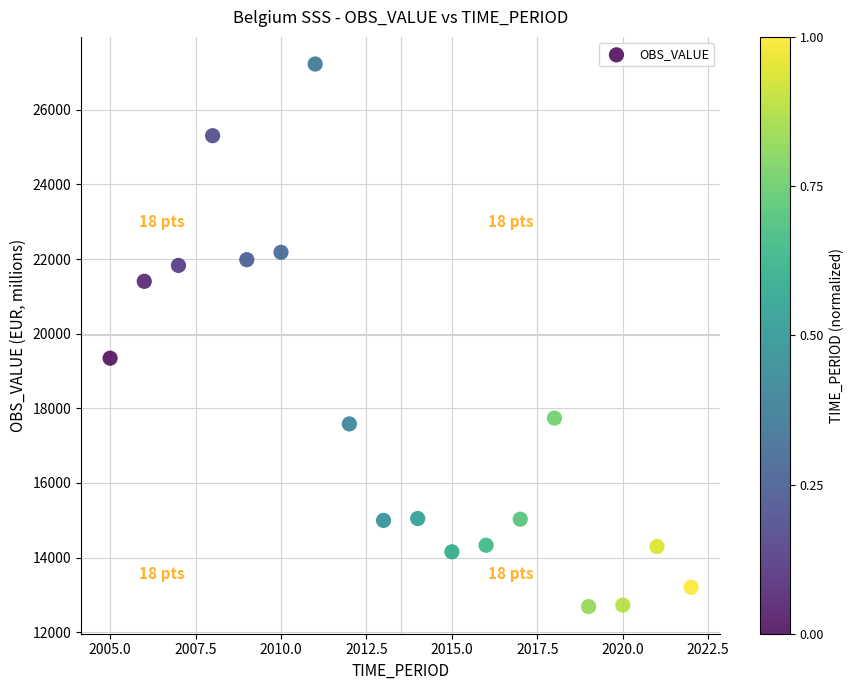

What Y value in the scatter plot is closest to 19955?

19342.5